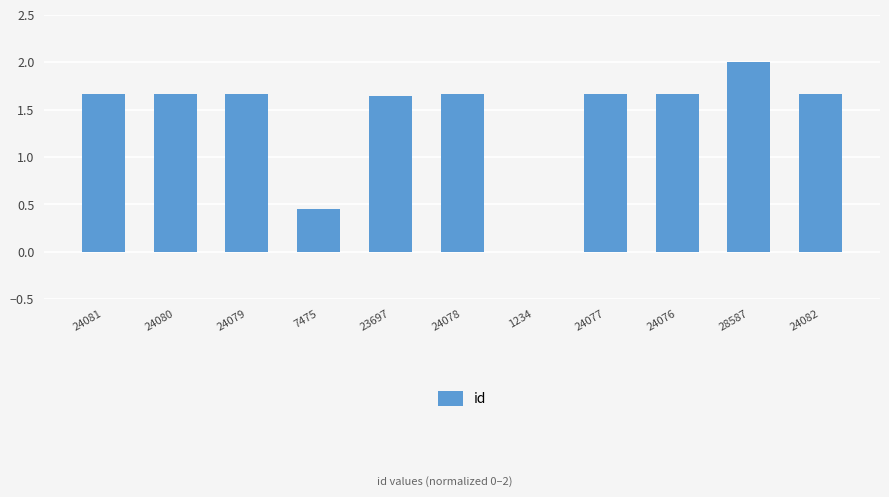

Which category has the highest value across all series?

28587